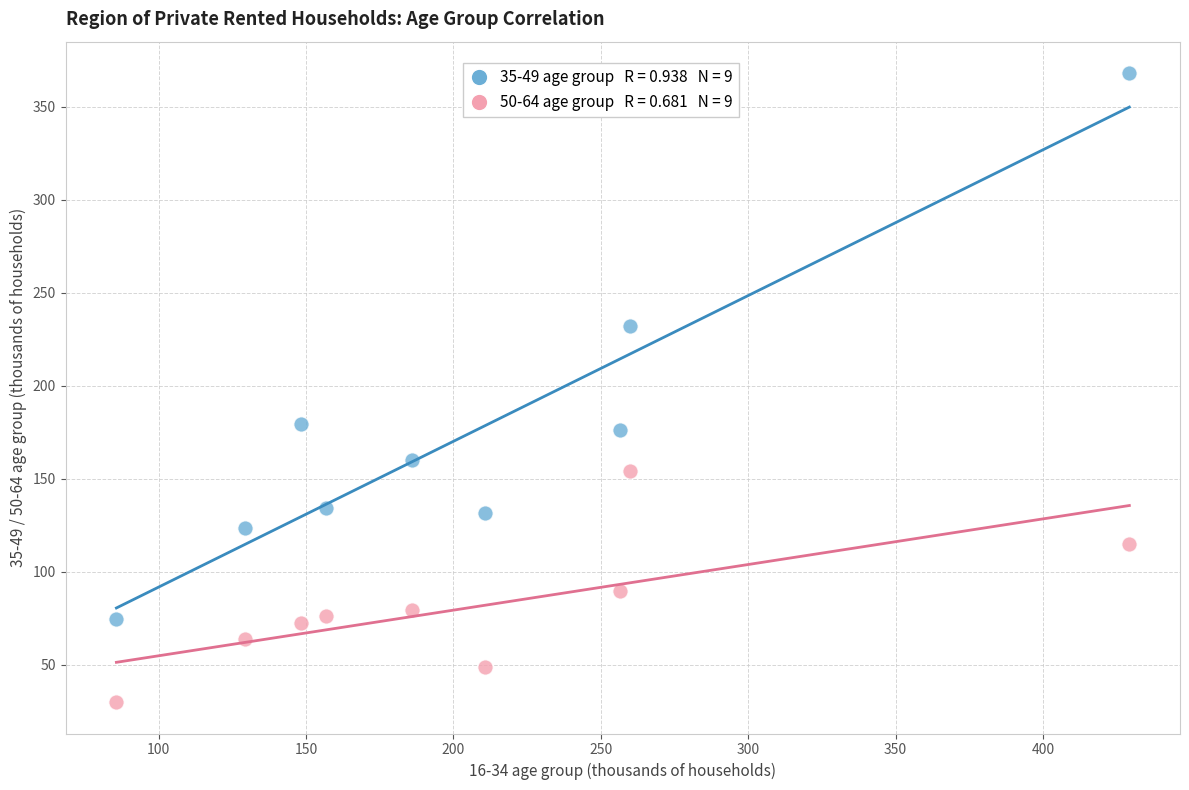

Across all data points, what is the range of Y values (max minus min)?

338.2